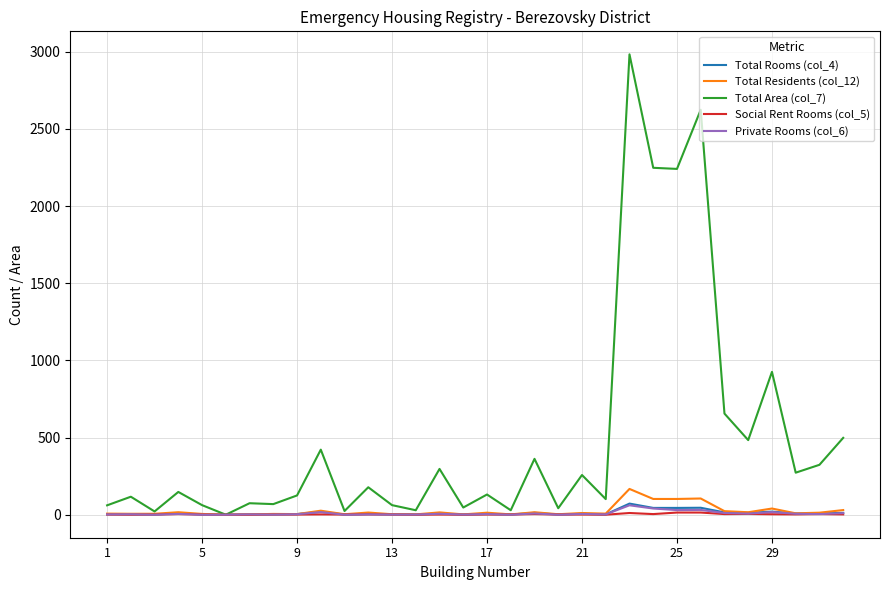

Which series has the largest range (max minus min)?

Total Area (col_7)